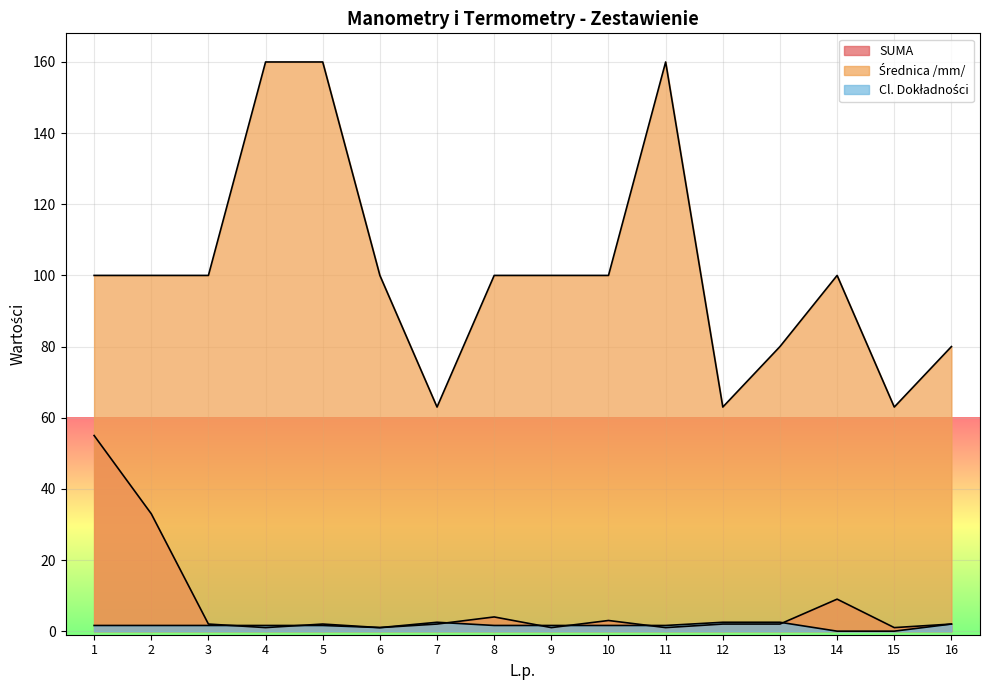

How many values in the SUMA series are below 2?

5